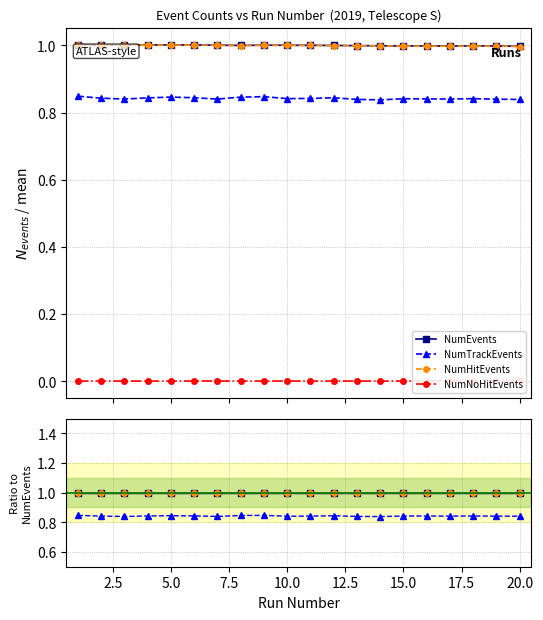

How many interior local valleys does the NumHitEvents series have?

5